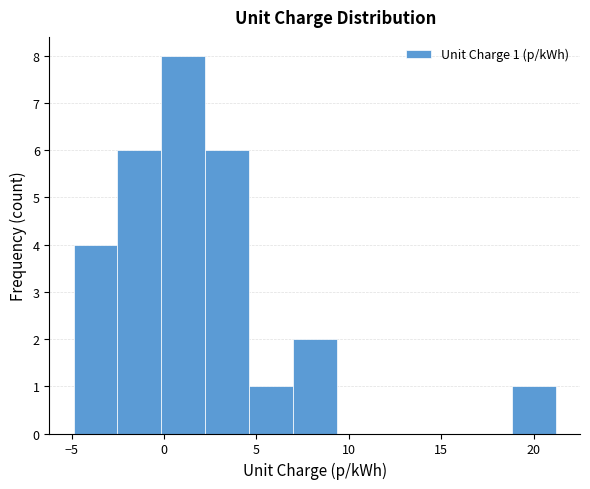

Which range on the x-axis has the tallest bar?

0.0 to 2.0